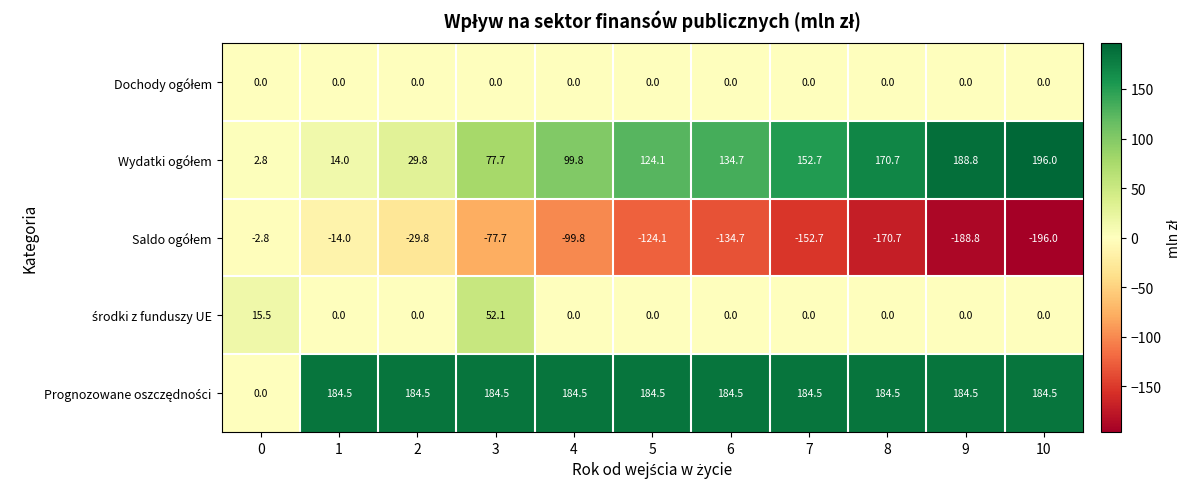

What is the difference between the highest and lowest values at 4?

284.3